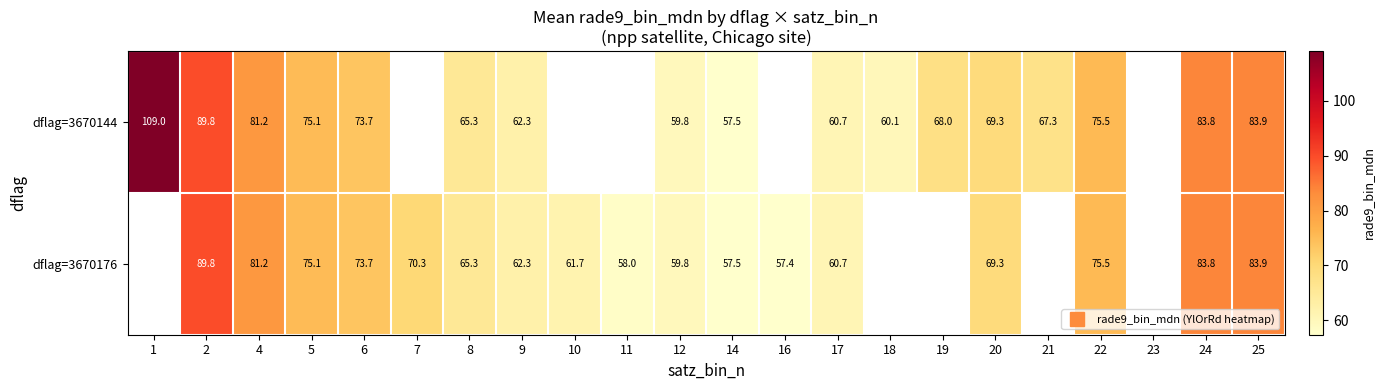

At 2, list the series in order from smallest to largest.

dflag=3670144, dflag=3670176